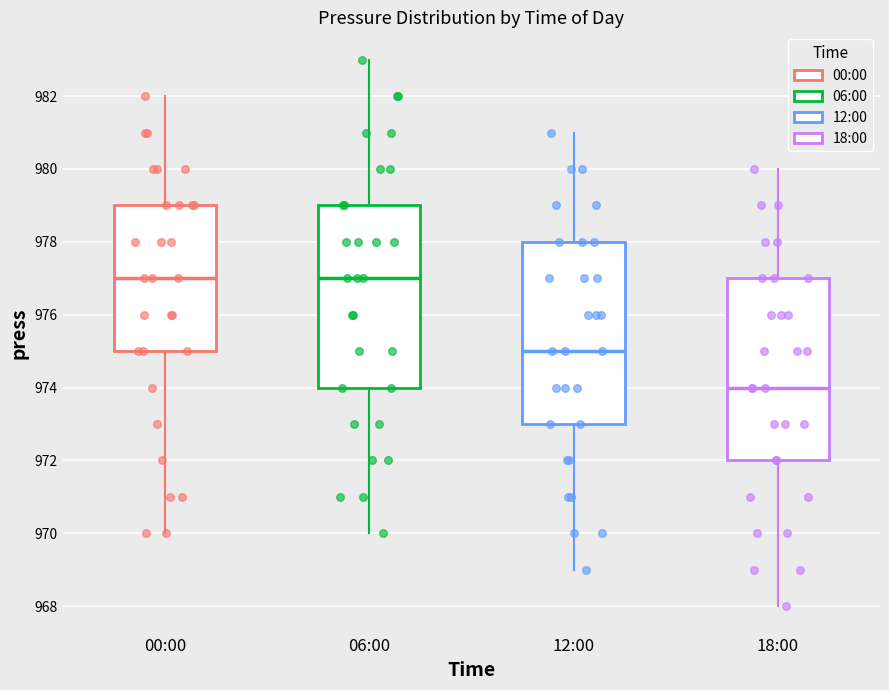

Where does the upper whisker of the box for 18:00 end on the y-axis? The values are not printed on the chart, so give them approximately, as read against the axis.

980